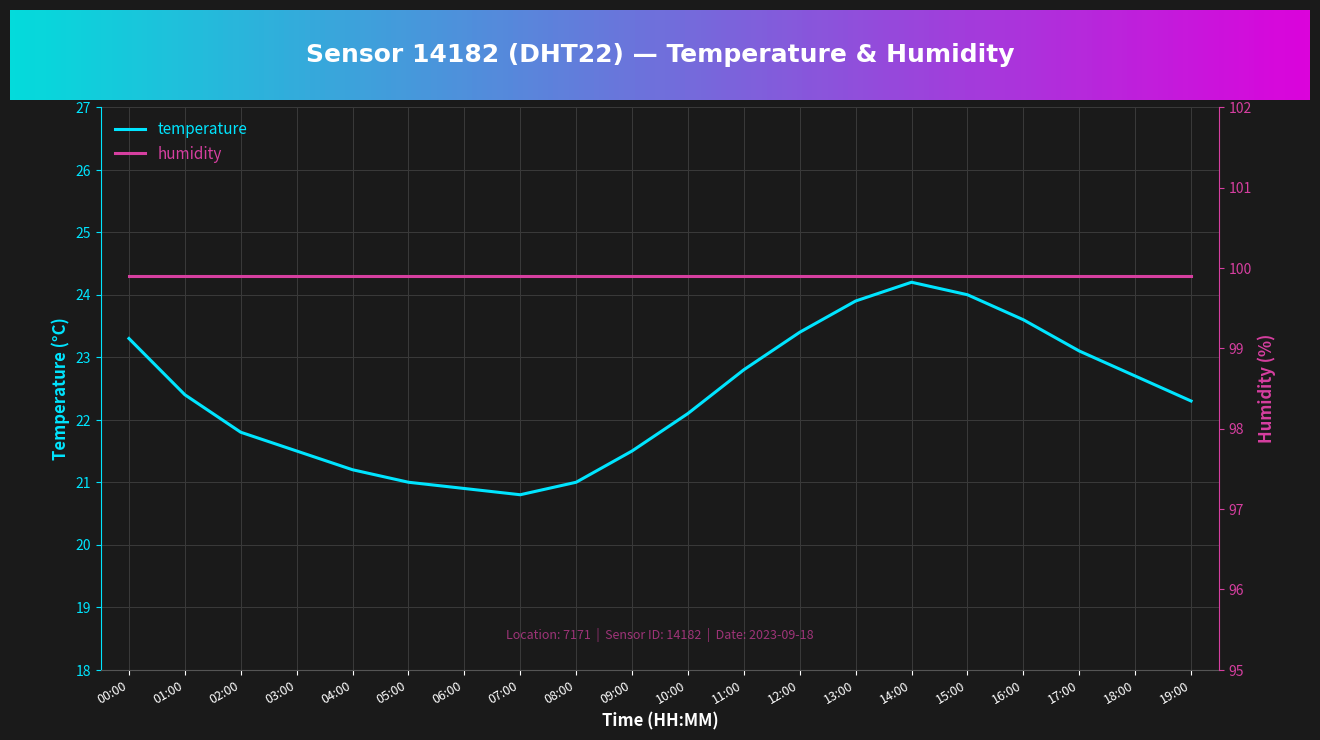

Reading left to right, transcribe all the data shown in this chart.

00:00=23.3	01:00=22.4	02:00=21.8	03:00=21.5	04:00=21.2	05:00=21.0	06:00=20.9	07:00=20.8	08:00=21.0	09:00=21.5	10:00=22.1	11:00=22.8	12:00=23.4	13:00=23.9	14:00=24.2	15:00=24.0	16:00=23.6	17:00=23.1	18:00=22.7	19:00=22.3